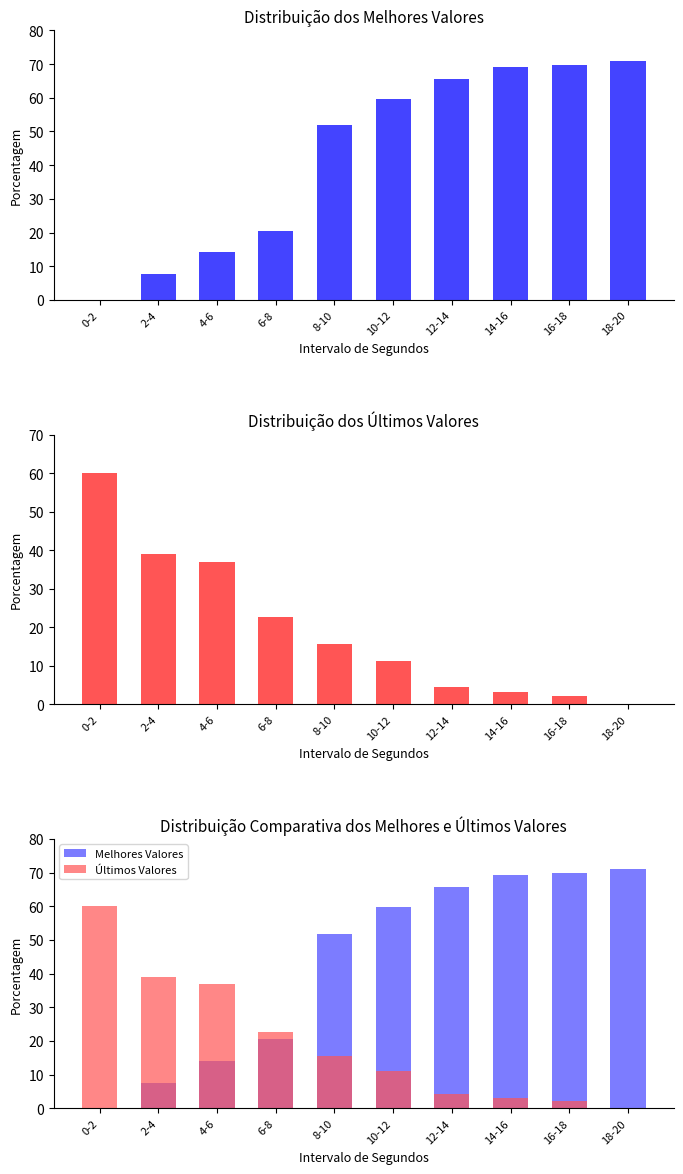

How many bars are there in total?

20